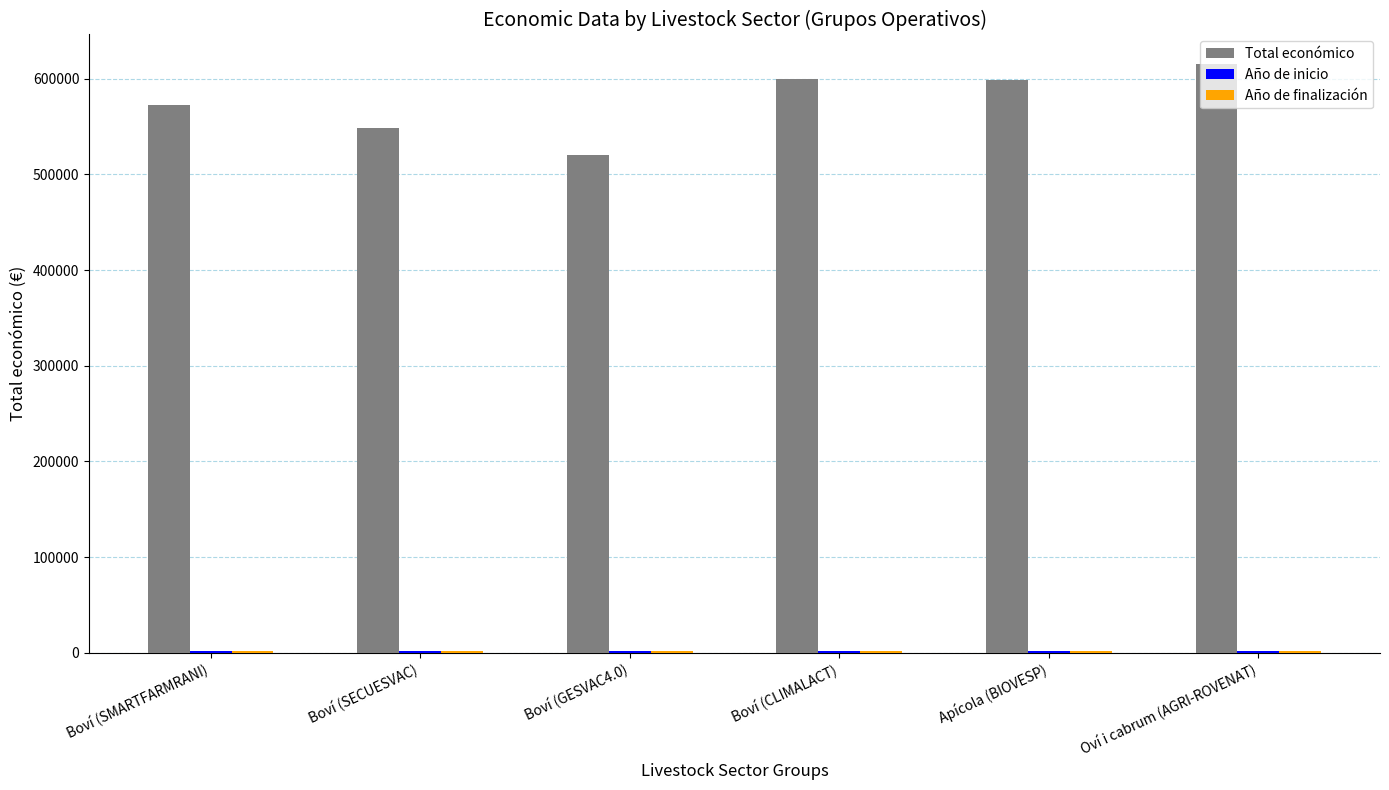

What is the average value of the Total económico series?

575738